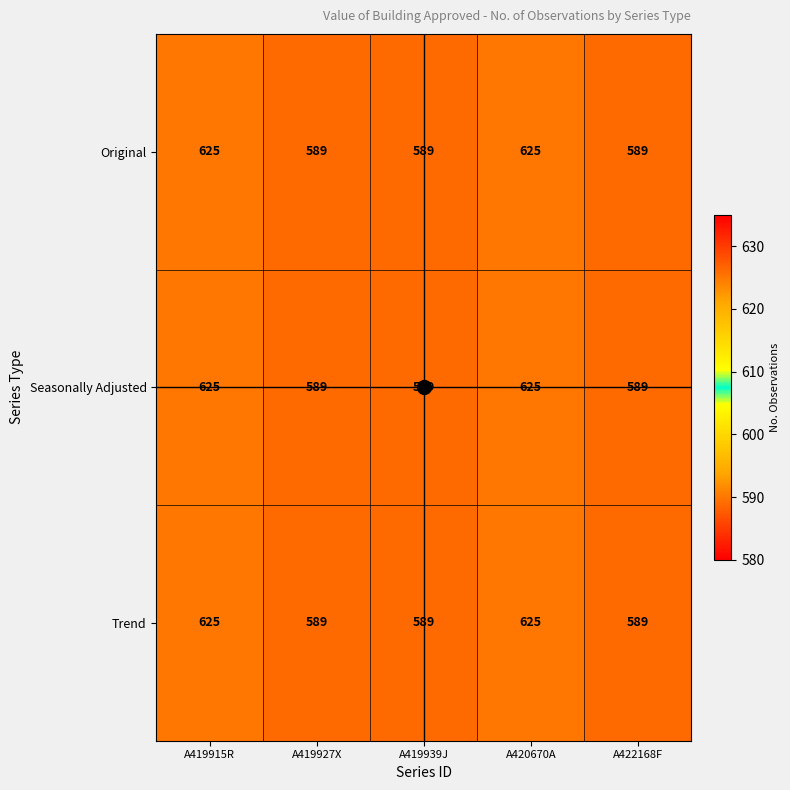

Count the Original values in the range 589 to 625.

5